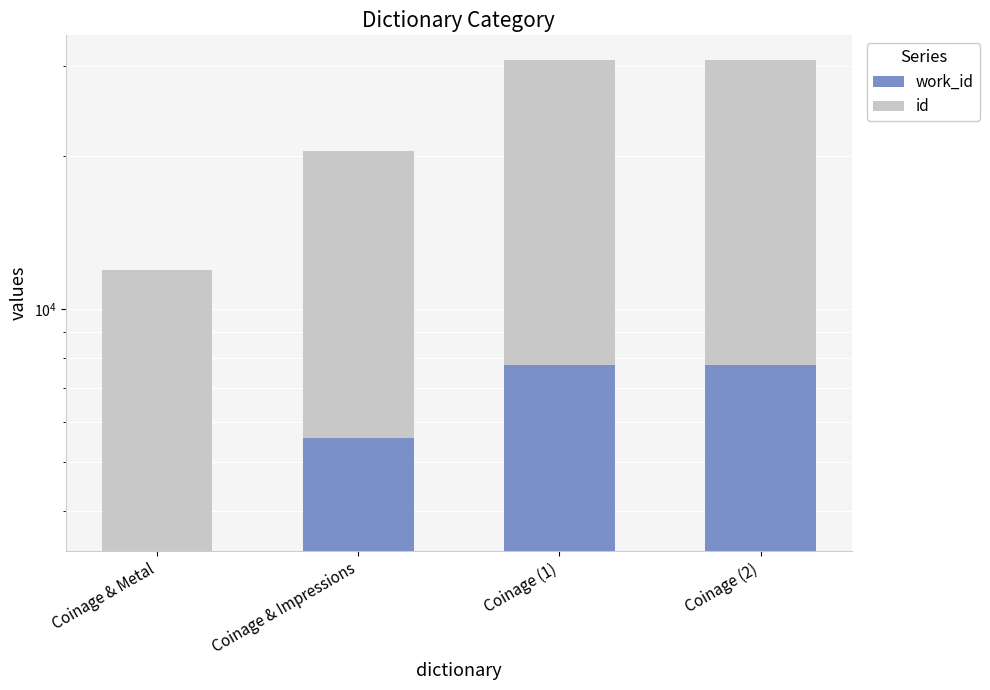

Reading left to right, transcribe all the data shown in this chart.

work_id: Coinage & Metal=3337	Coinage & Impressions=5559	Coinage (1)=7750	Coinage (2)=7752
id: Coinage & Metal=8608	Coinage & Impressions=14852	Coinage (1)=23147	Coinage (2)=23152